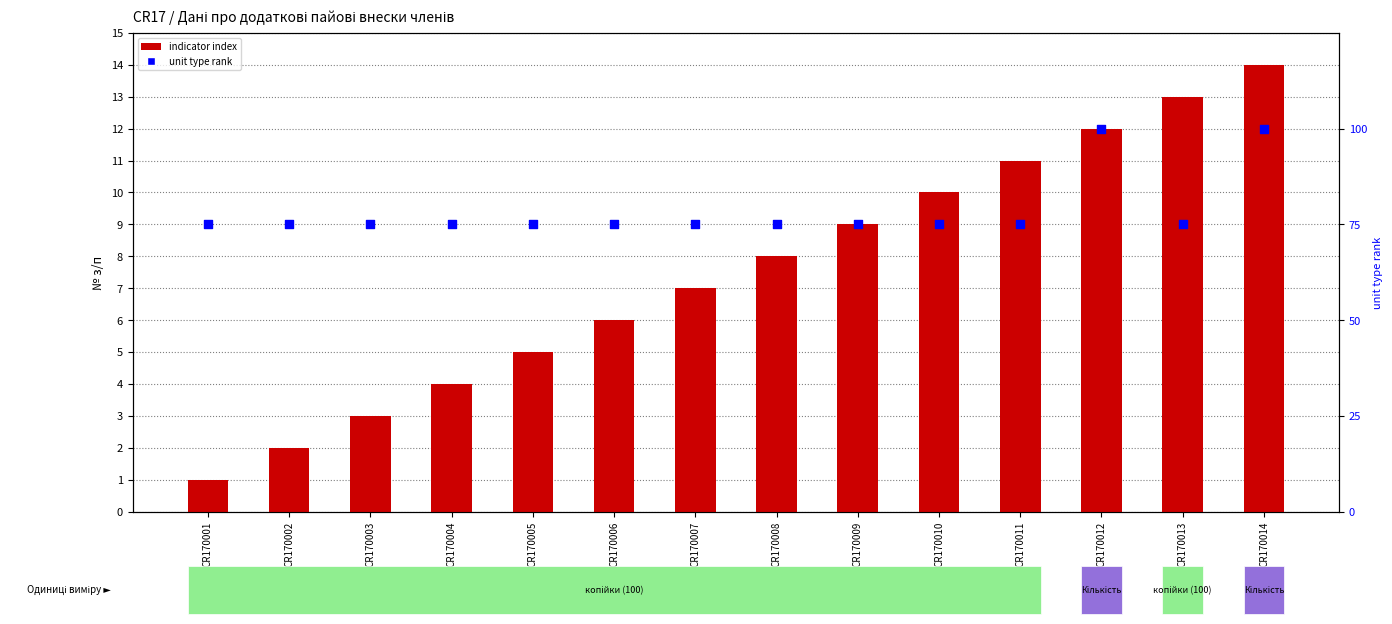

Which series has the largest Y range (max minus min)?

unit type rank